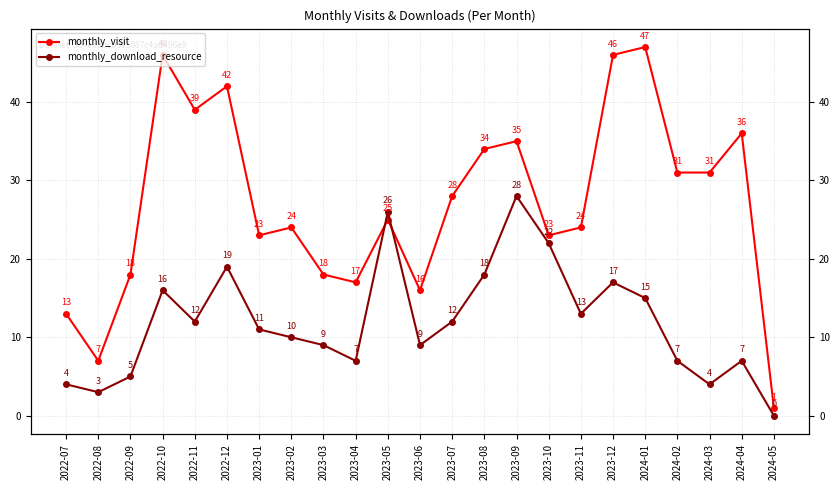

At which label is monthly_visit closest to 24?

2023-02